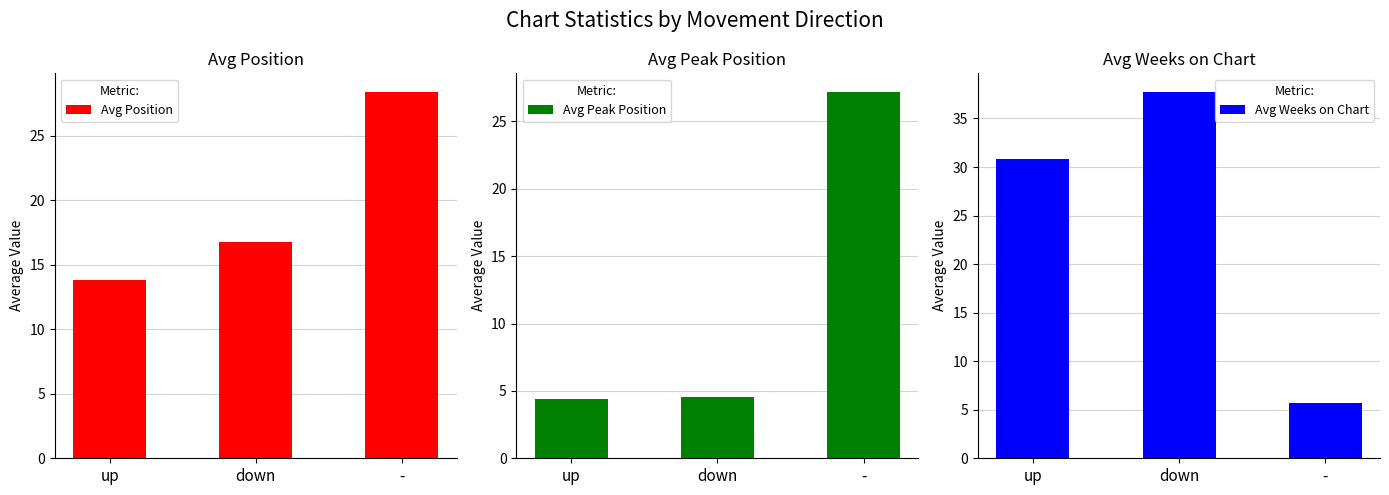

How many groups of bars are there?

3